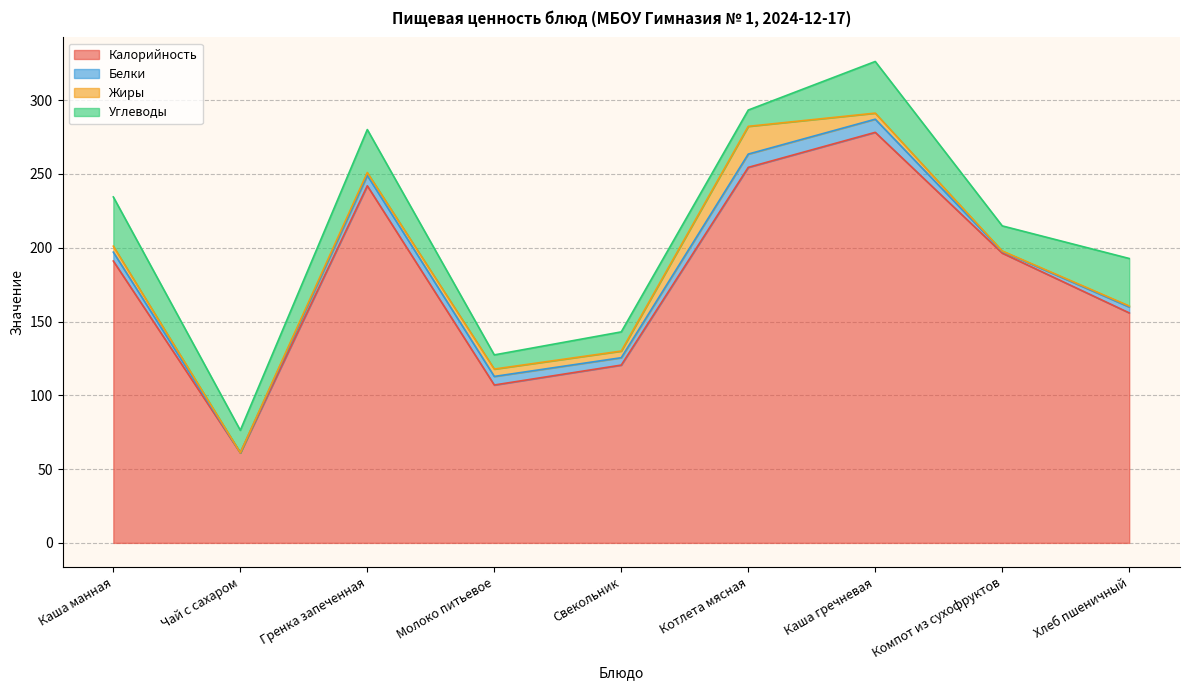

Is the value of Углеводы at Компот из сухофруктов greater than the value of Жиры at Каша манная?

Yes